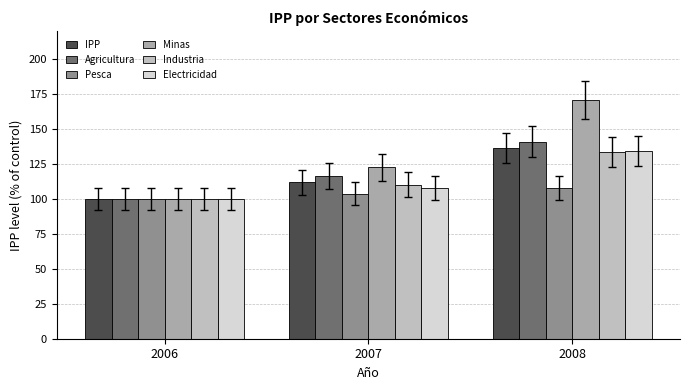

What is the maximum value shown in the chart?

170.9